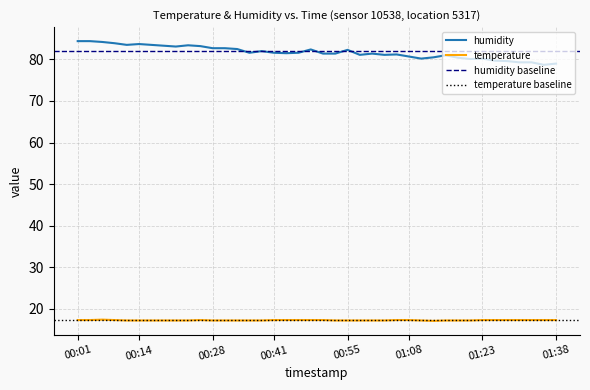

Where is the first local minimum for temperature?

01:13